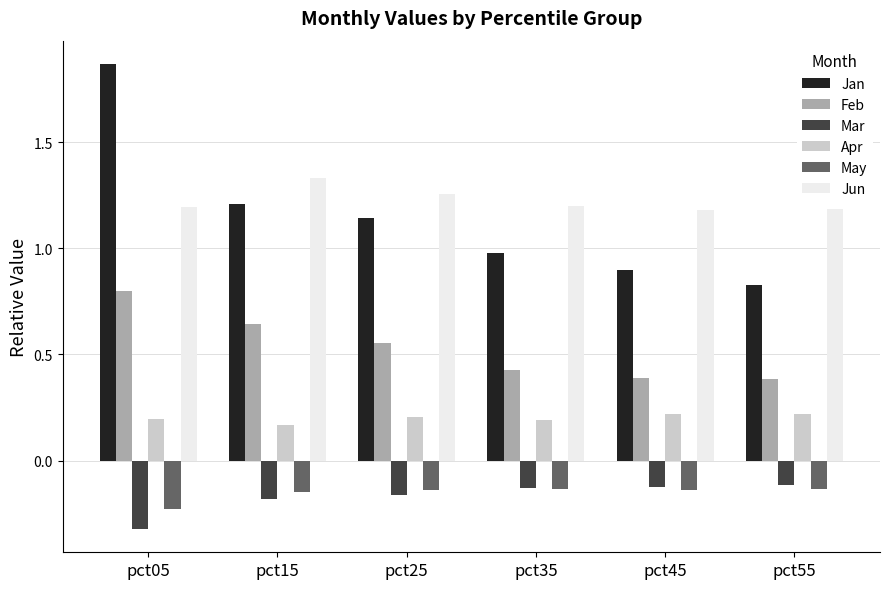

At which category is the sum across all series the highest?

pct05